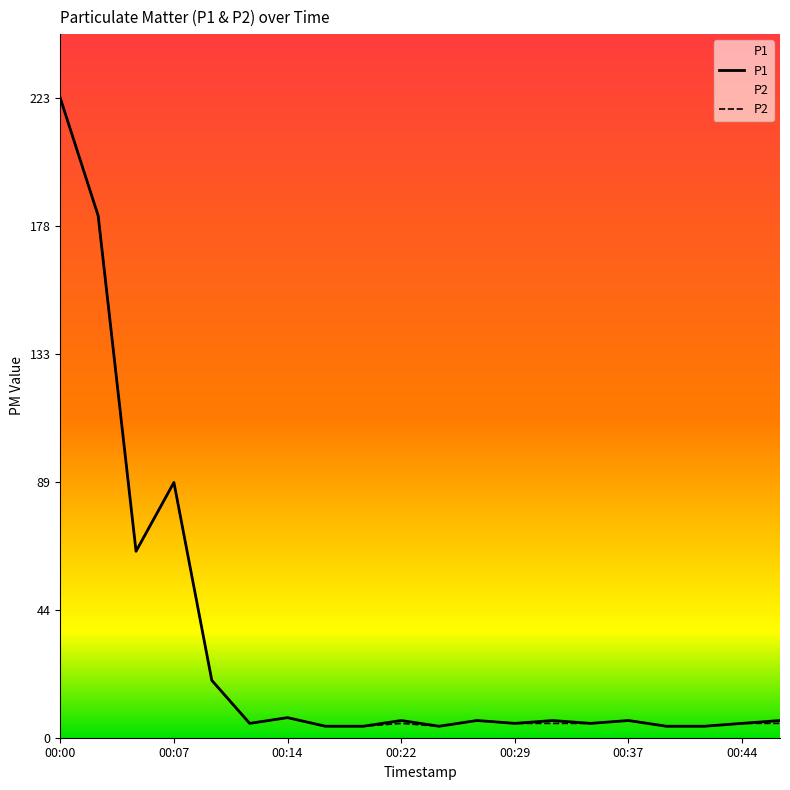

List the labels in order of P2 value, smallest first.

00:17, 00:19, 00:24, 00:39, 00:41, 00:12, 00:22, 00:29, 00:32, 00:34, 00:44, 00:46, 00:27, 00:37, 00:14, 00:09, 00:04, 00:07, 00:02, 00:00